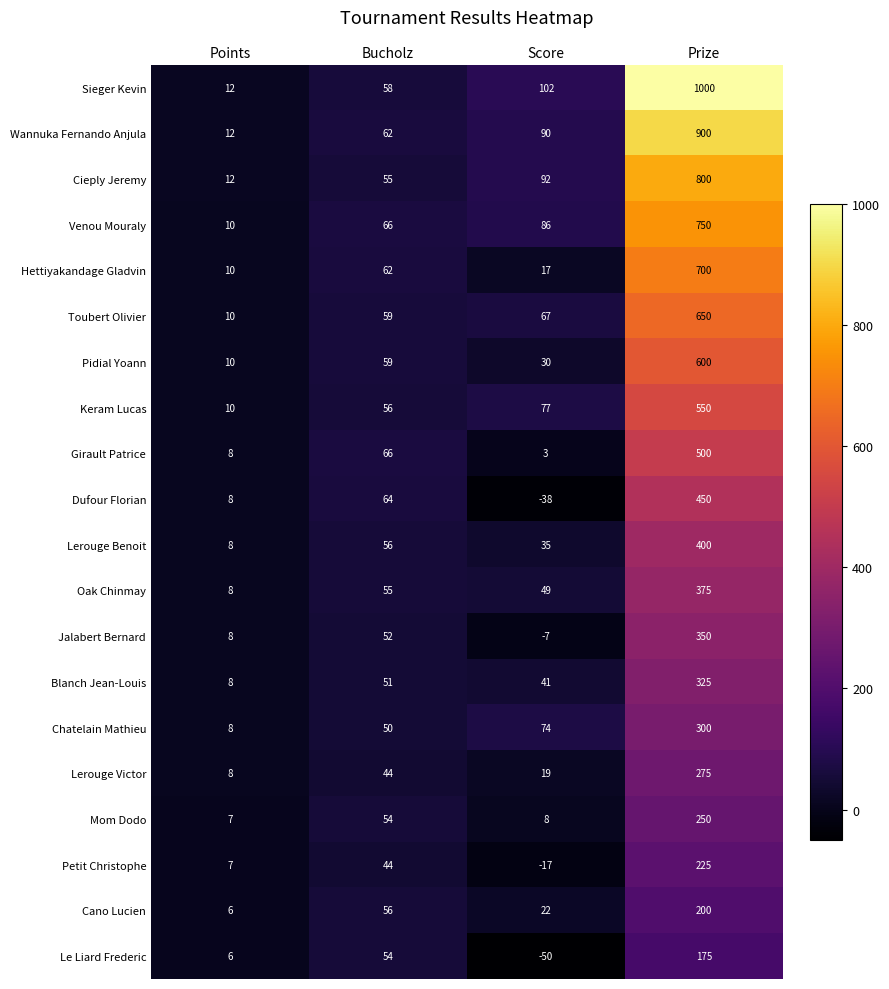

What is the maximum value for Venou Mouraly?

750